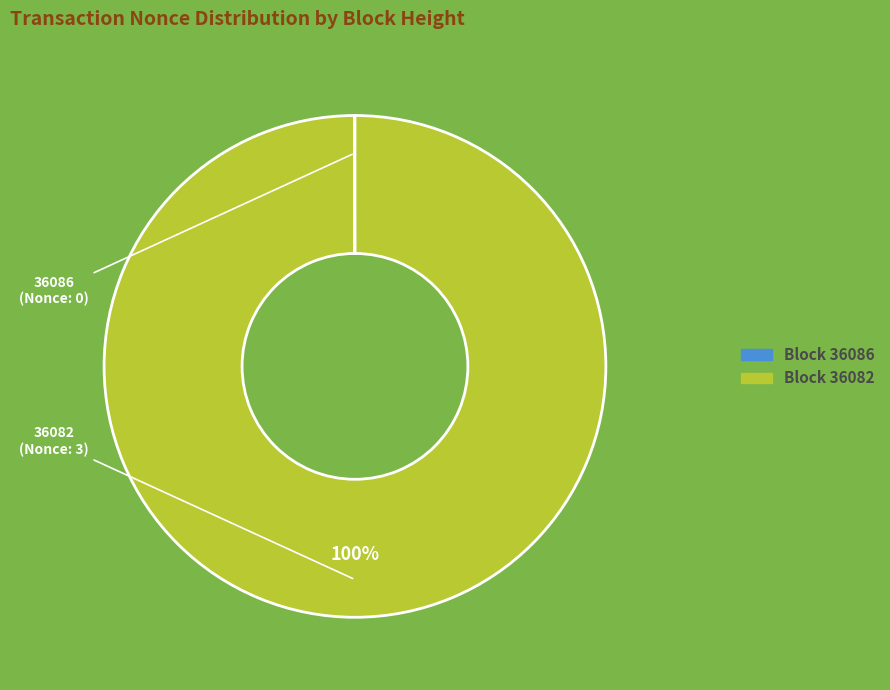

To the nearest percent, what is the difference between the largest and smallest slice percentages?

100%